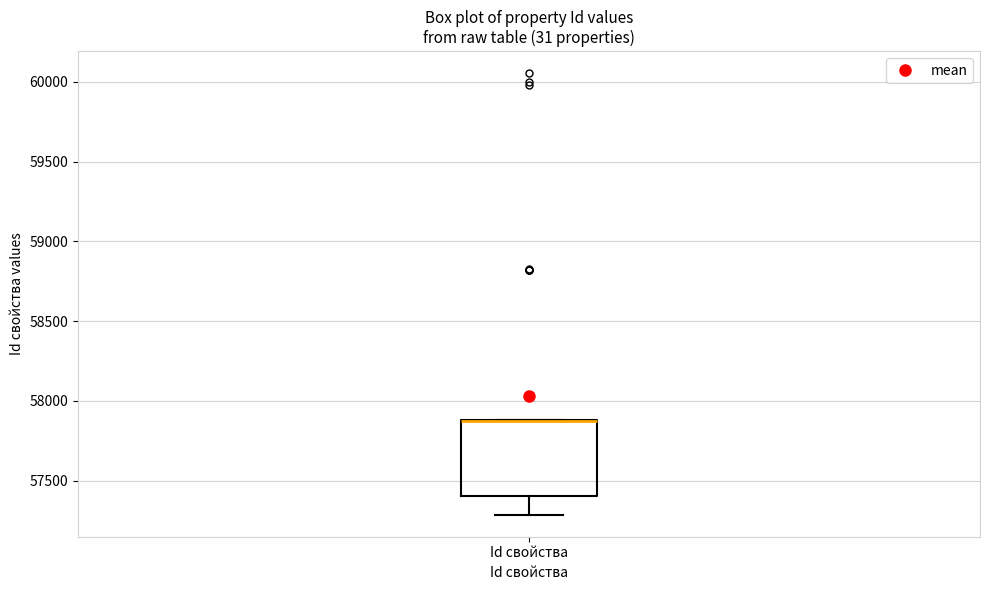

Read this box plot against the y-axis: the position of the median line, the range covered by the box, and the ends of both whiskers. The values are not printed on the chart, so give them approximately, as read against the axis.

median 57850 (drawn on the box's upper edge), box 57400 to 57900, whiskers 57300 to 57900